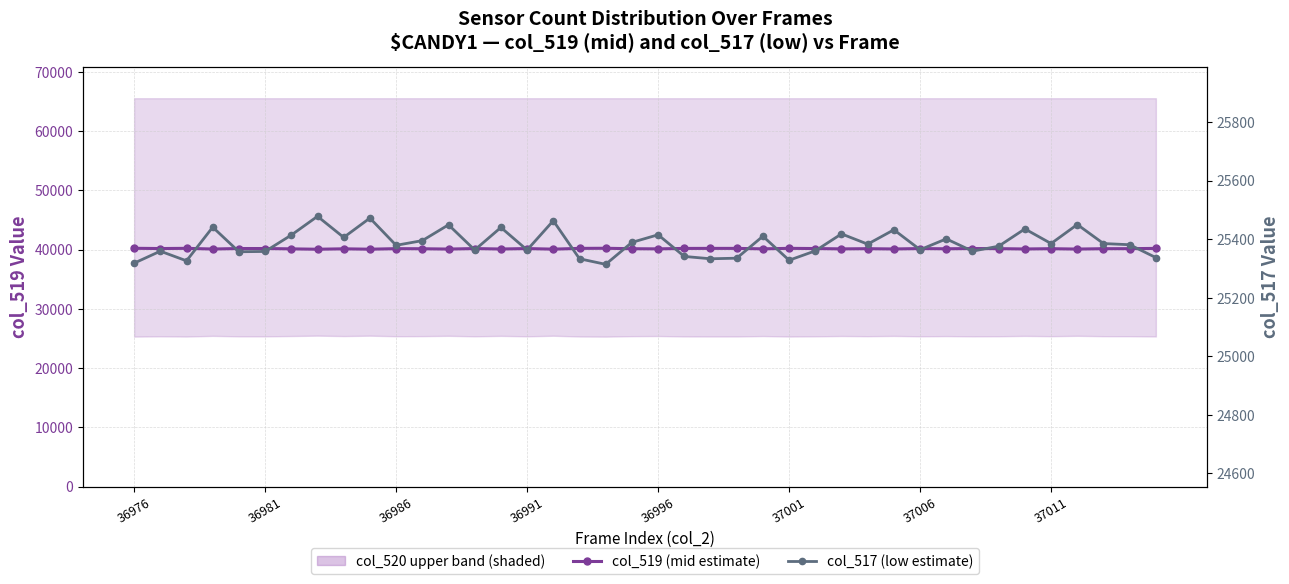

How many data points does each series have?

40